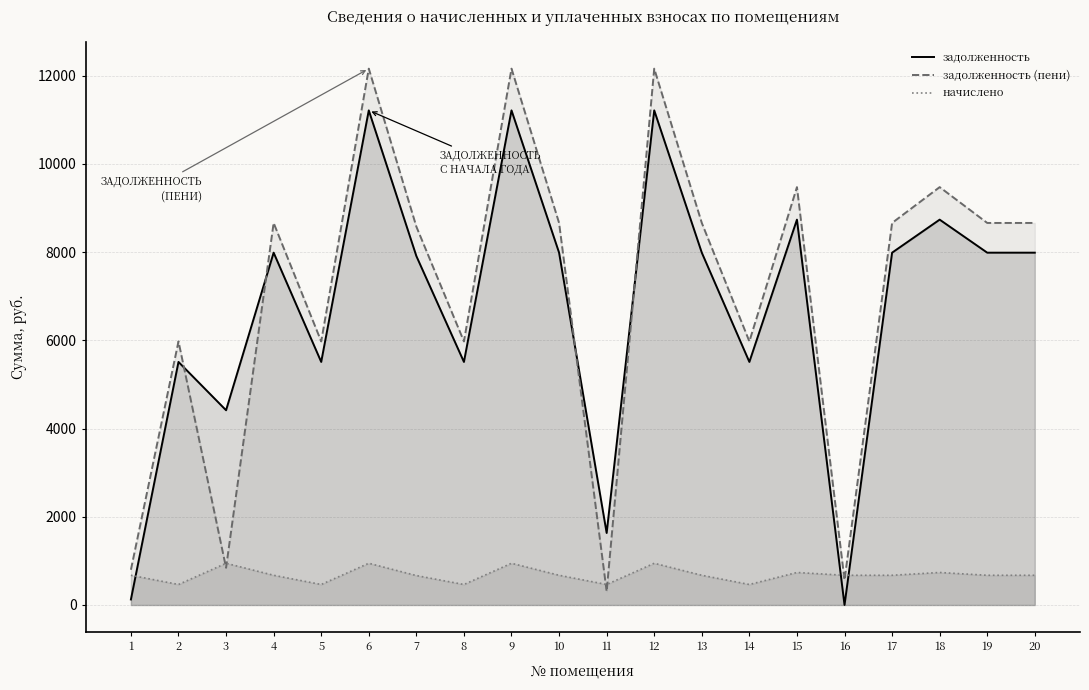

What are all the series names shown in the legend?

задолженность, задолженность (пени), начислено